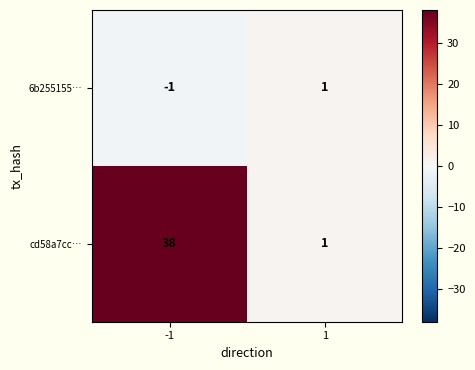

How many values in 6b255155… are above zero?

1